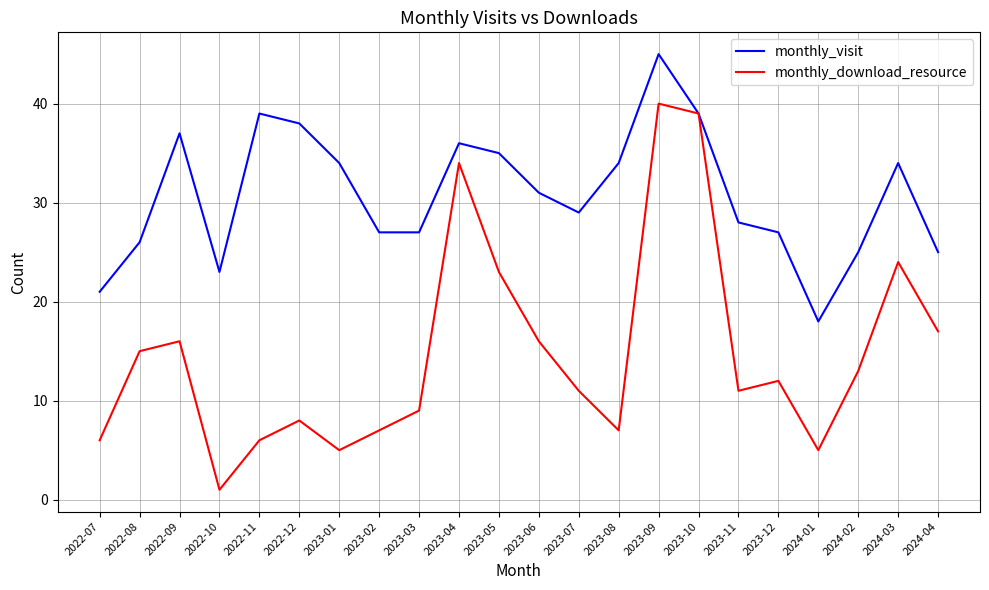

How many lines are shown in the chart?

2